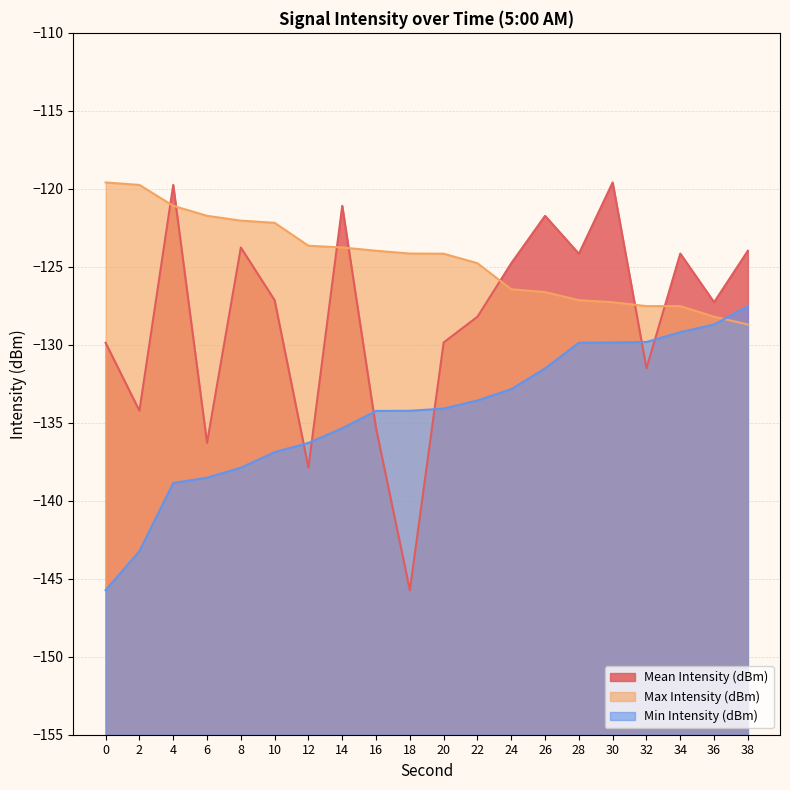

Reading right to left, transcribe all the data shown in this chart.

Mean Intensity (dBm): -124.0	-127.3	-124.2	-131.5	-119.6	-124.2	-121.7	-124.8	-128.2	-129.8	-145.7	-135.3	-121.1	-137.9	-127.1	-123.8	-136.3	-119.8	-134.2	-129.9
Max Intensity (dBm): -128.7	-128.2	-127.5	-127.5	-127.3	-127.1	-126.6	-126.4	-124.8	-124.2	-124.2	-124.0	-123.8	-123.7	-122.2	-122.0	-121.7	-121.1	-119.8	-119.6
Min Intensity (dBm): -127.5	-128.7	-129.2	-129.8	-129.8	-129.9	-131.5	-132.8	-133.6	-134.1	-134.2	-134.2	-135.3	-136.3	-136.9	-137.9	-138.5	-138.9	-143.2	-145.7